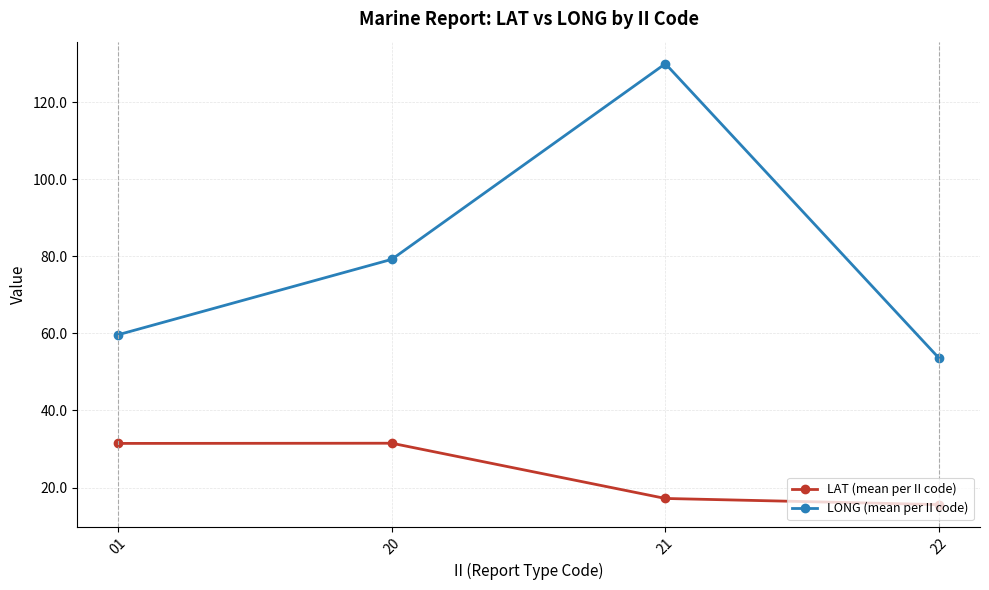

Rank the series by their average value, from highest to lowest.

LONG (mean per II code), LAT (mean per II code)